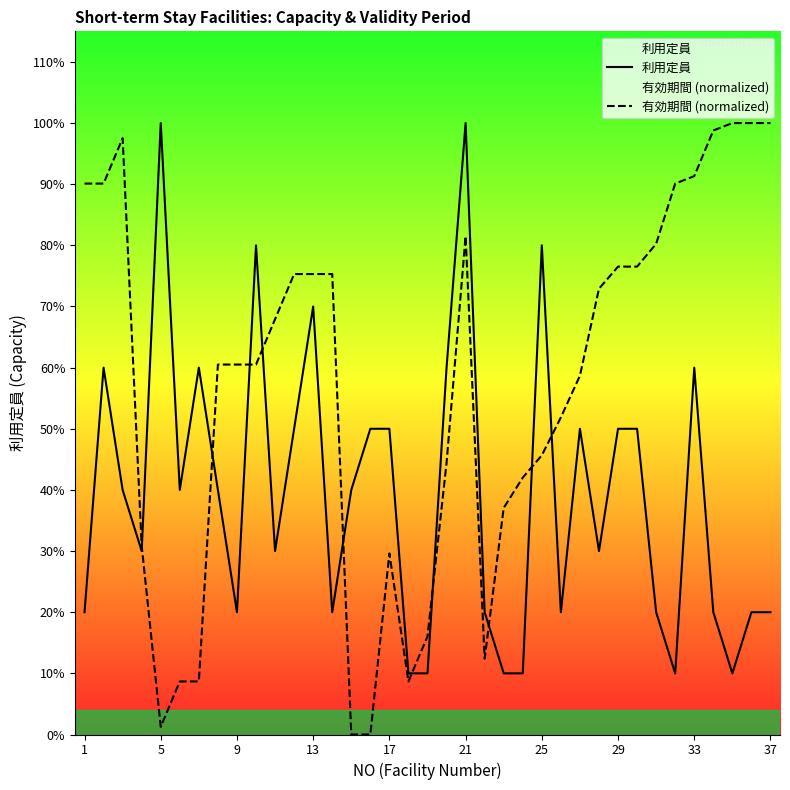

What are all the series names shown in the legend?

利用定員, 有効期間 (normalized)